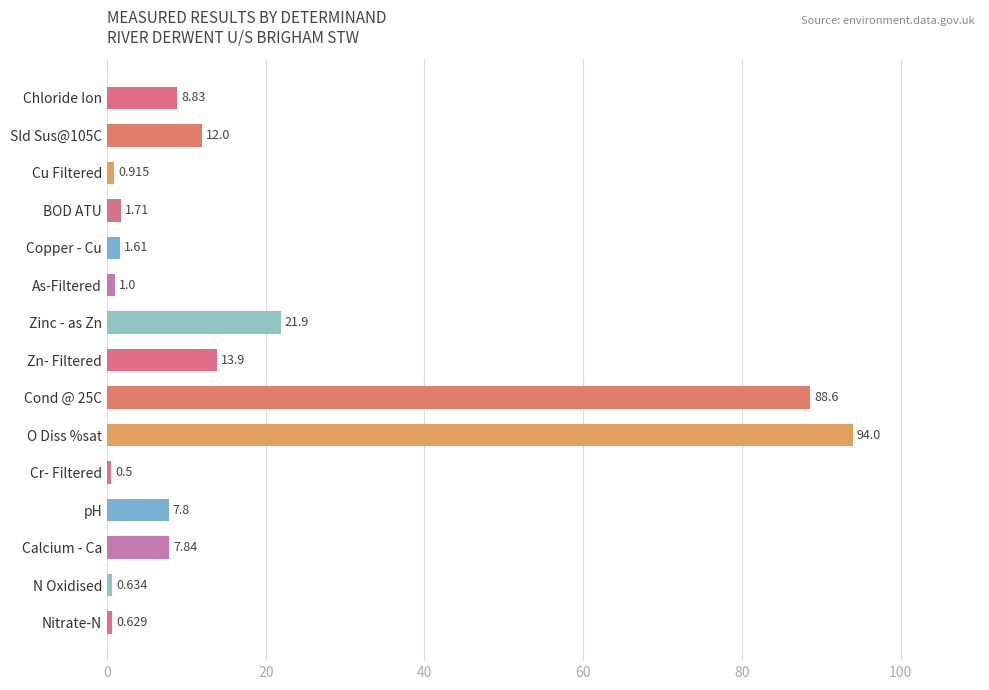

What is the label of the 2nd bar from the bottom?

N Oxidised